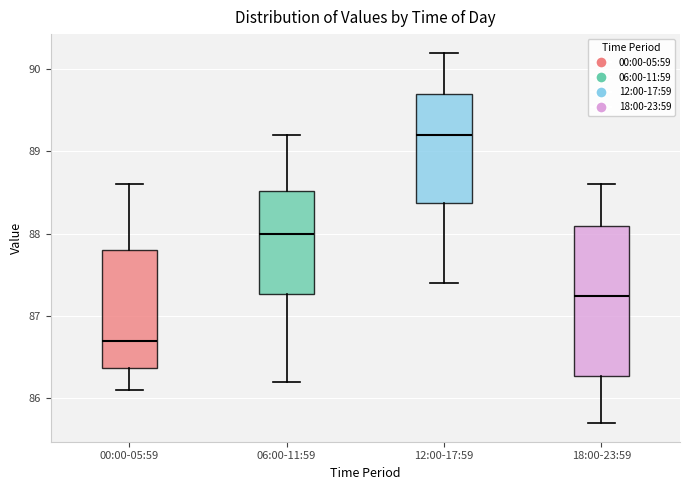

Which box's median line is the lowest?

00:00-05:59